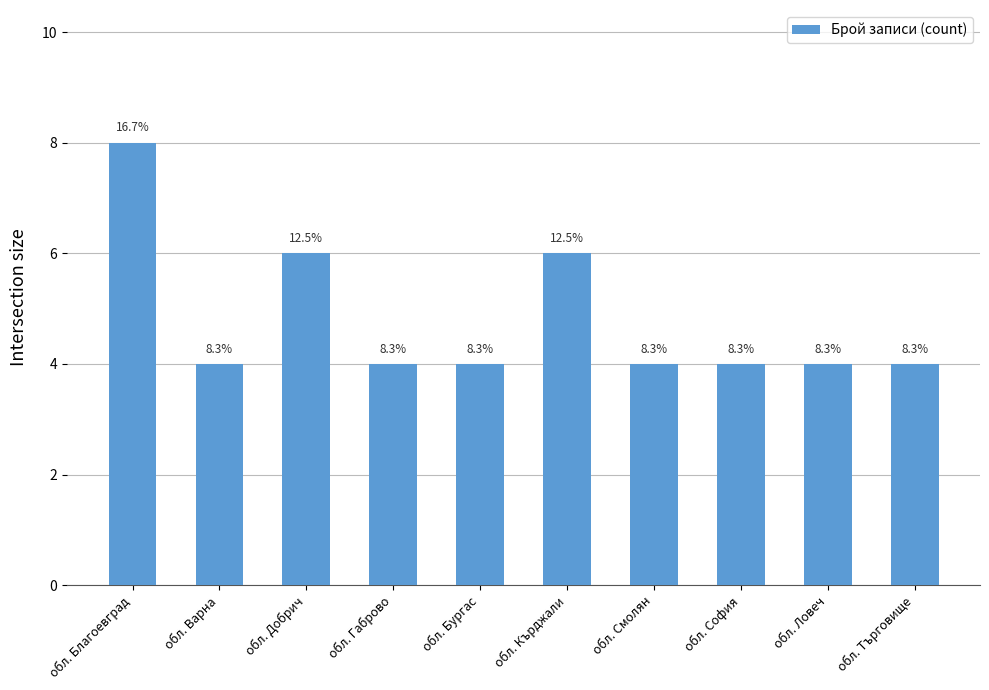

Which label corresponds to the largest value in the chart?

обл. Благоевград